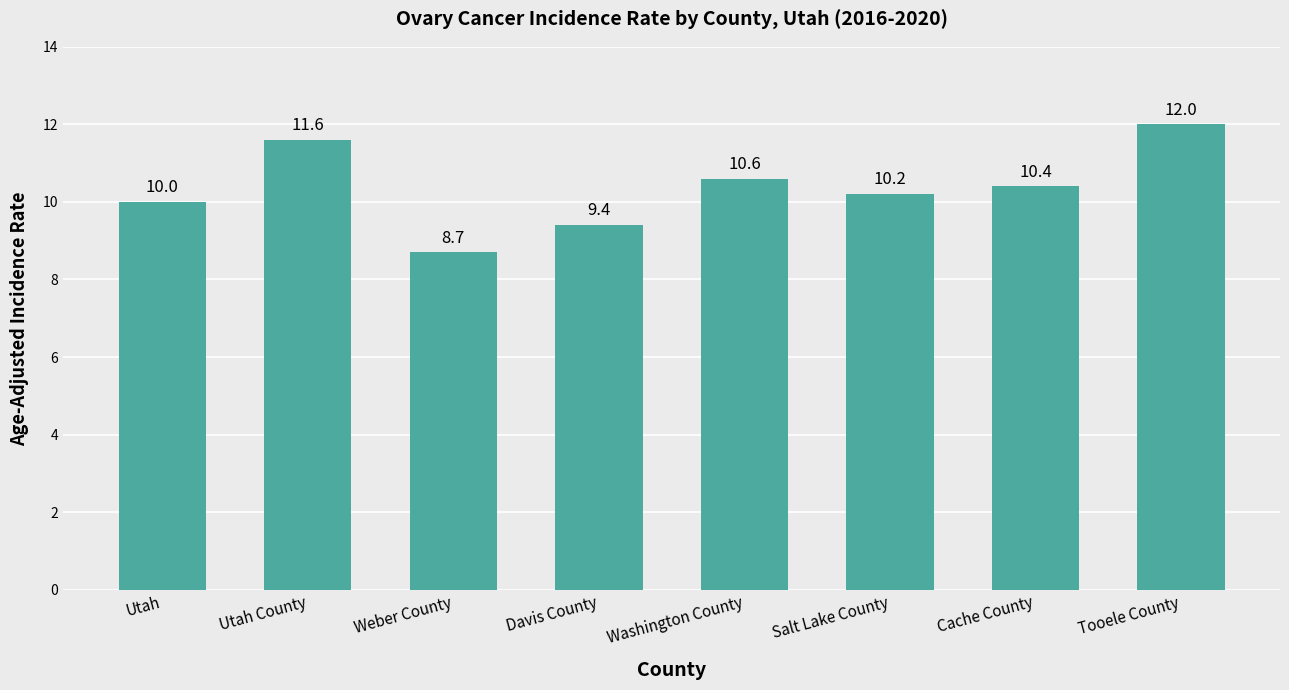

What is the label of the 2nd bar from the left?

Utah County